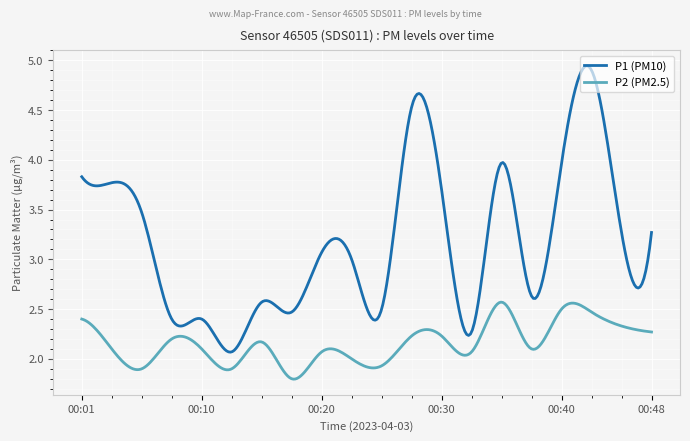

True or false: P1 (PM10) and P2 (PM2.5) intersect in this chart.

False